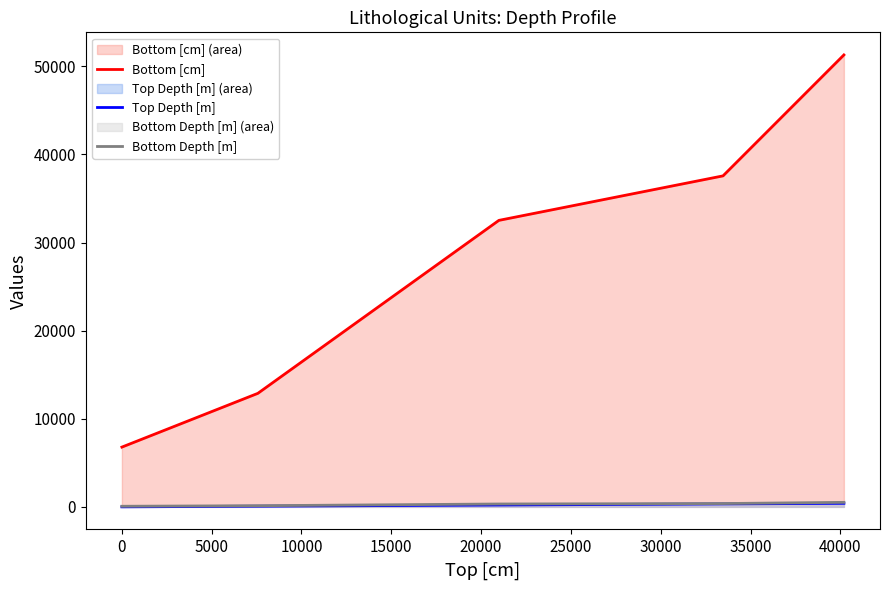

What is the difference between the maximum and minimum values in the Top Depth [m] series?

402.0